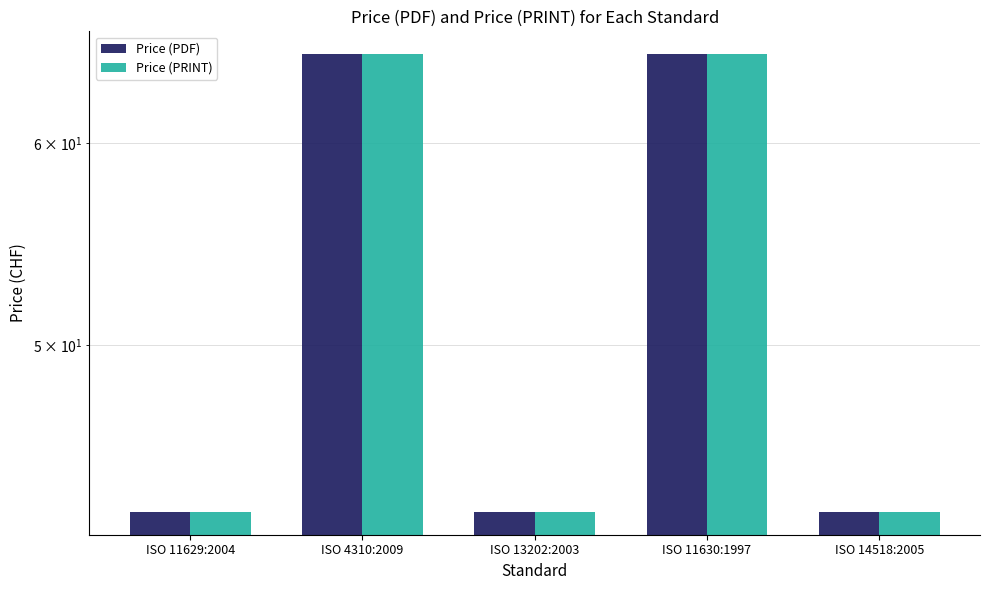

Reading right to left, what are all the values shown in this chart?

Price (PDF): ISO 14518:2005=43	ISO 11630:1997=65	ISO 13202:2003=43	ISO 4310:2009=65	ISO 11629:2004=43
Price (PRINT): ISO 14518:2005=43	ISO 11630:1997=65	ISO 13202:2003=43	ISO 4310:2009=65	ISO 11629:2004=43